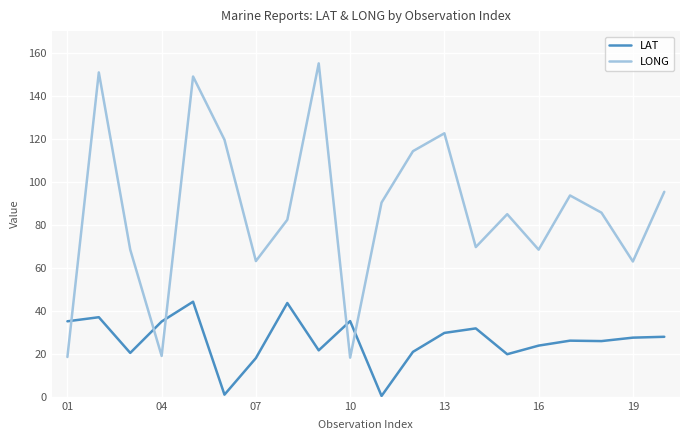

At how many categories does at least one series exceed 9?

20